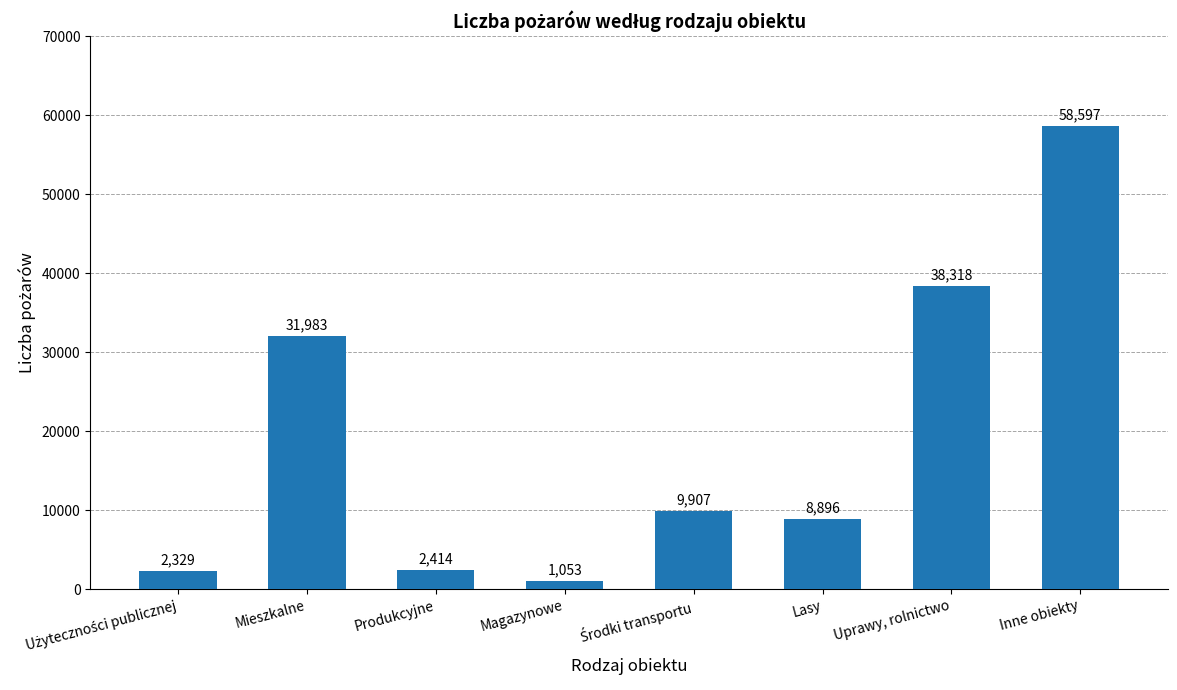

What position from the right is Produkcyjne?

6